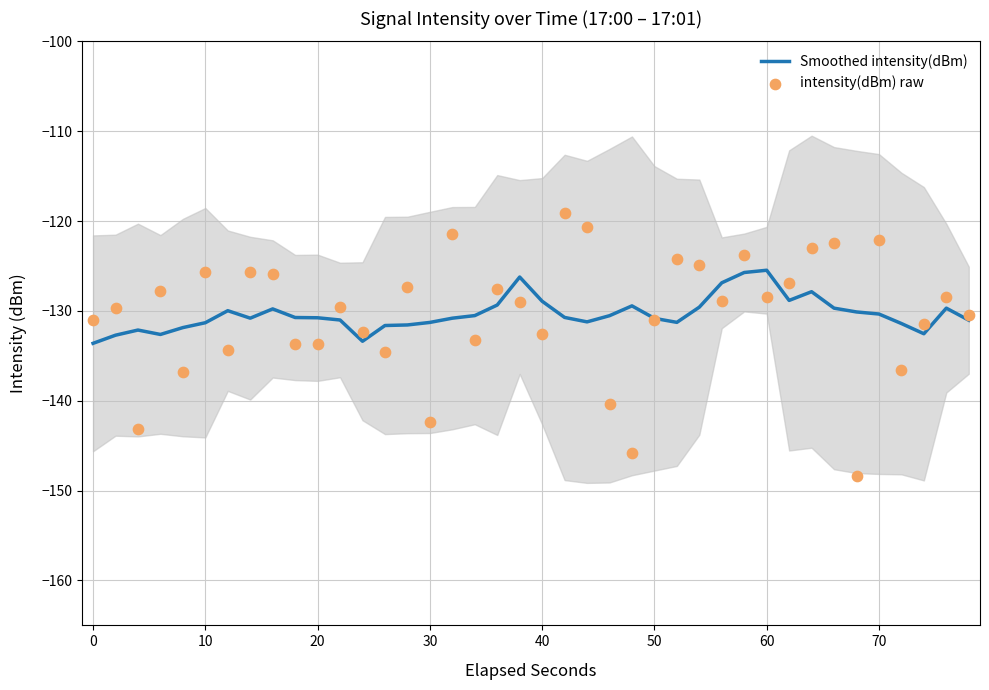

Which series reaches the maximum Y coordinate?

intensity(dBm) raw